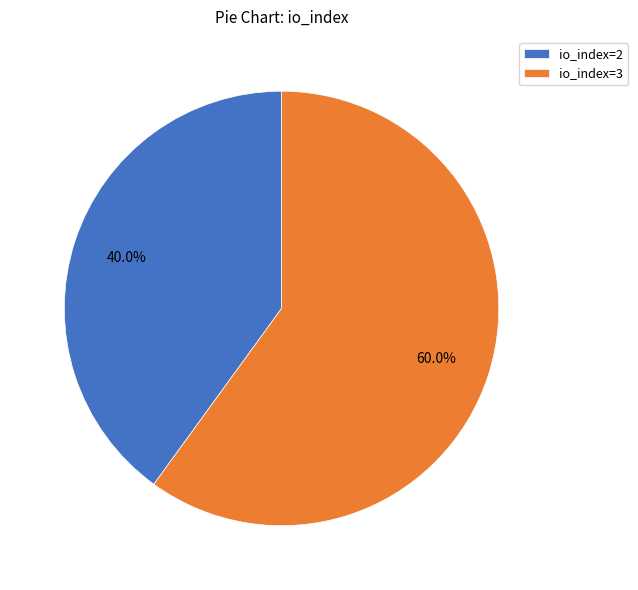

Count the number of slices in the pie.

2